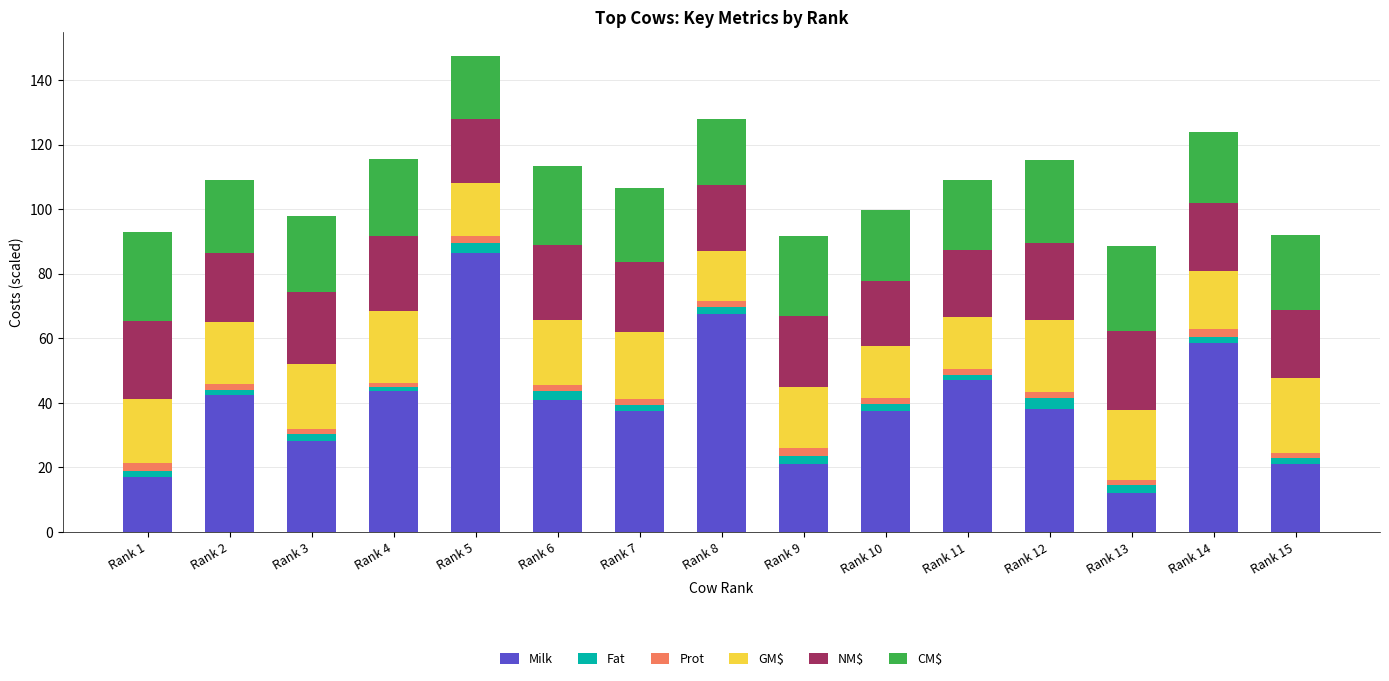

At which category is the sum across all series the highest?

Rank 5